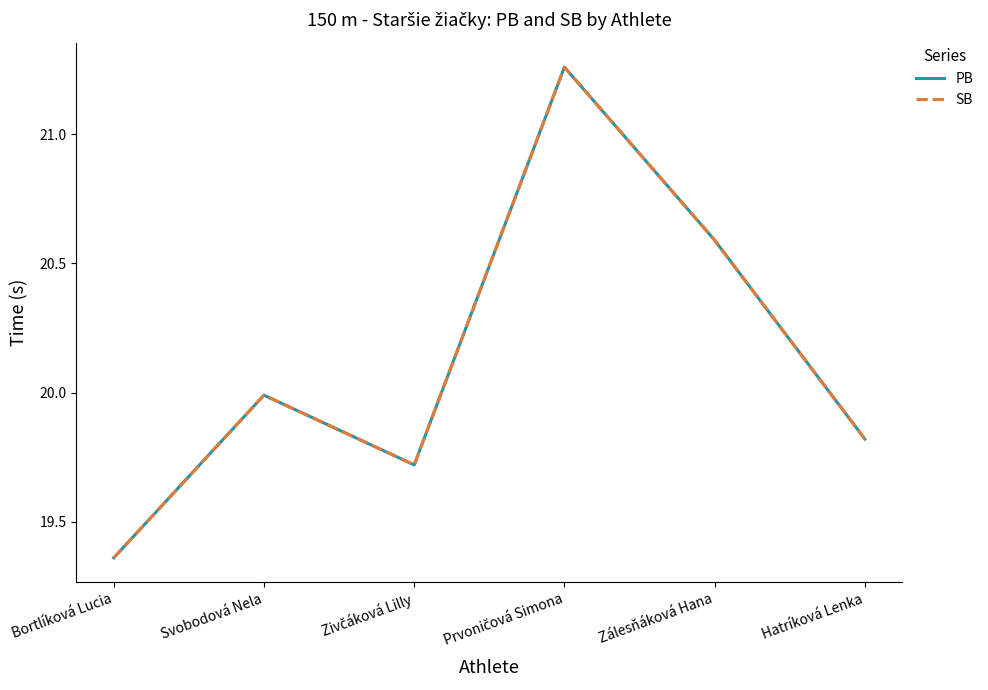

True or false: PB and SB cross at least once.

False